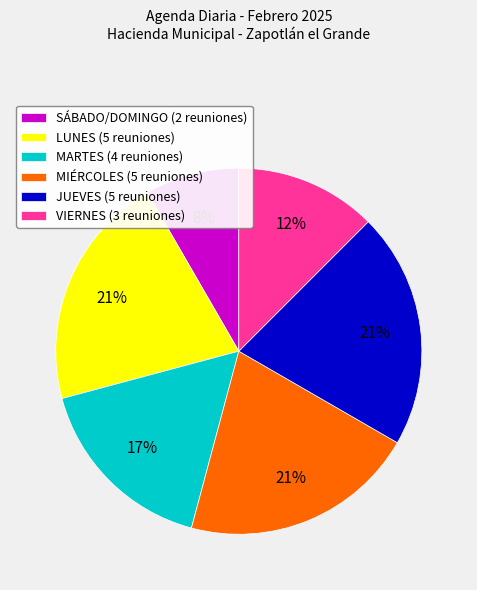

Is it true that VIERNES is 12% of the pie?

True